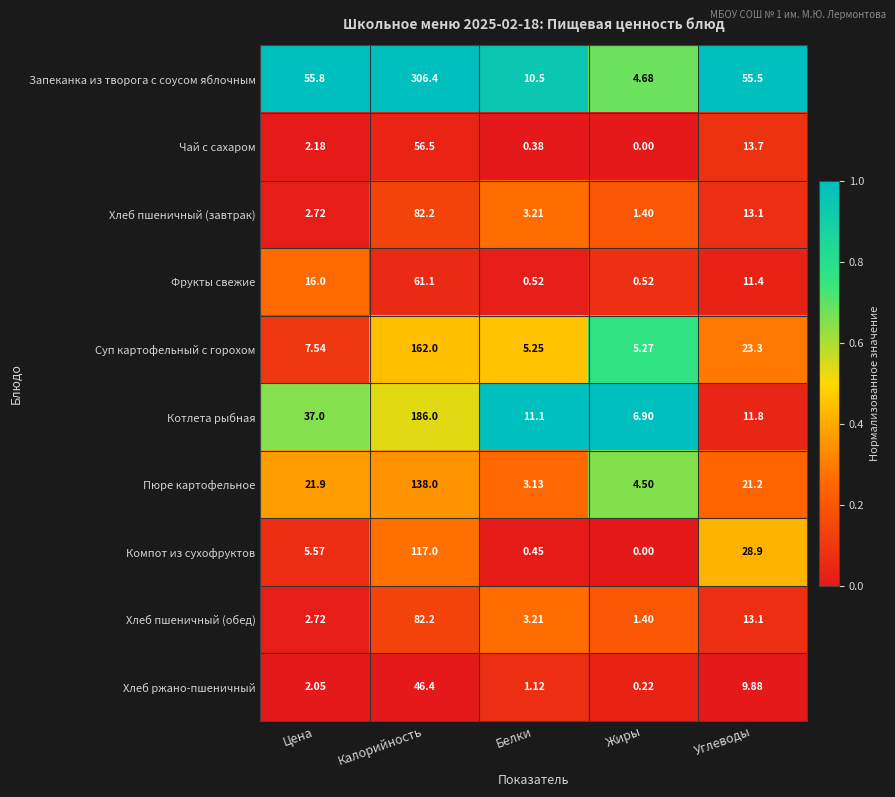

What is the greatest value displayed?

306.4